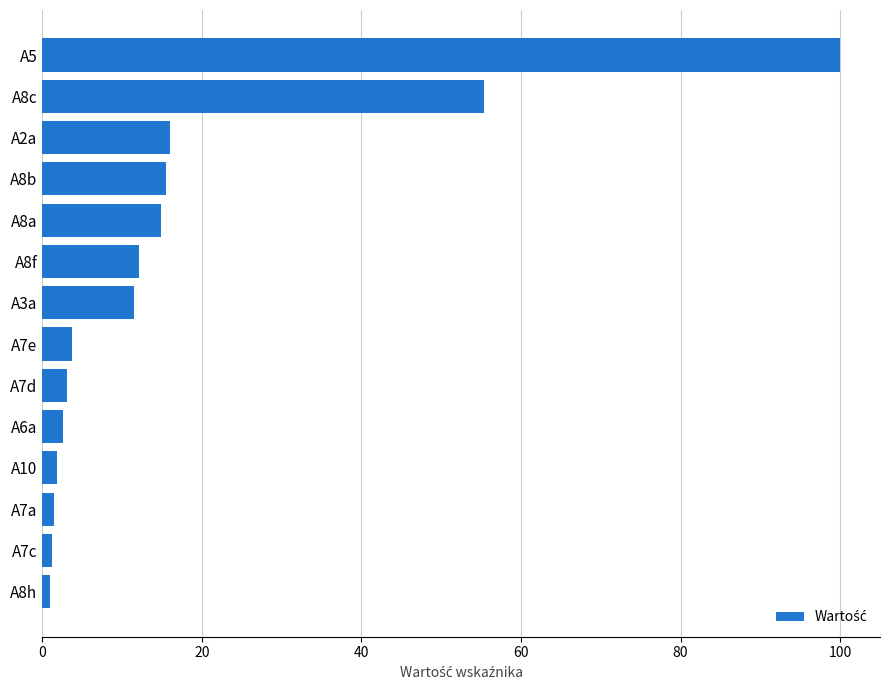

What is the sum of all values?

240.7